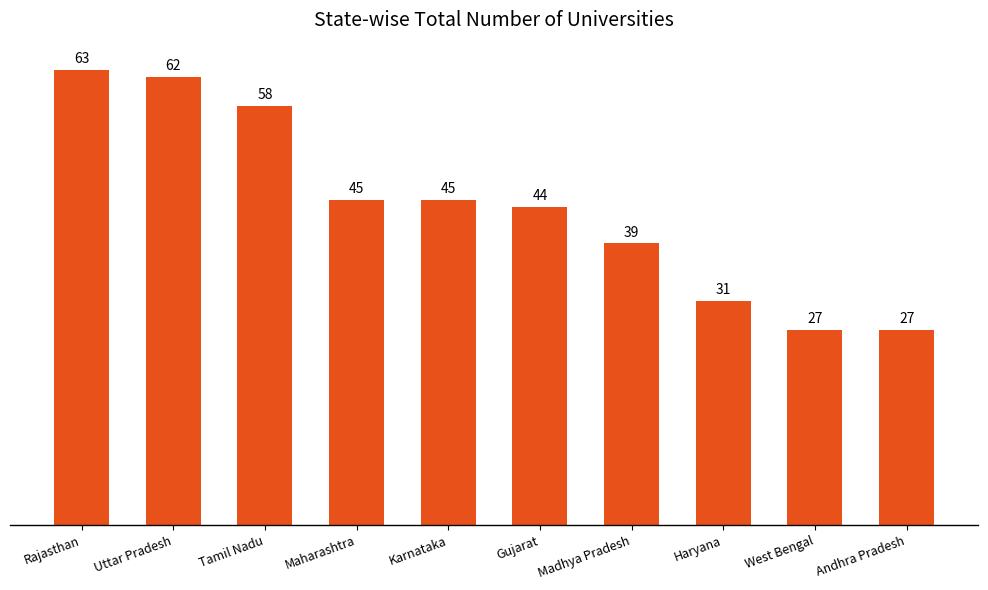

What is the average value?

44